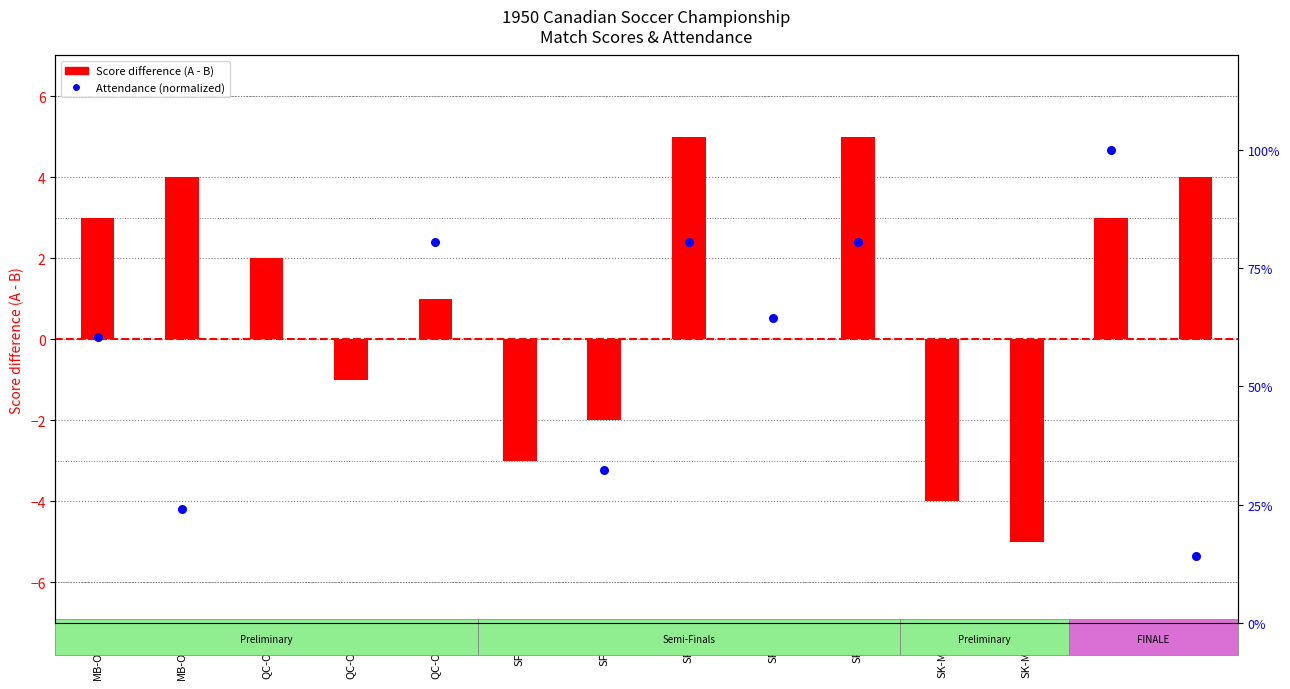

At how many categories does at least one series exceed 0?

10